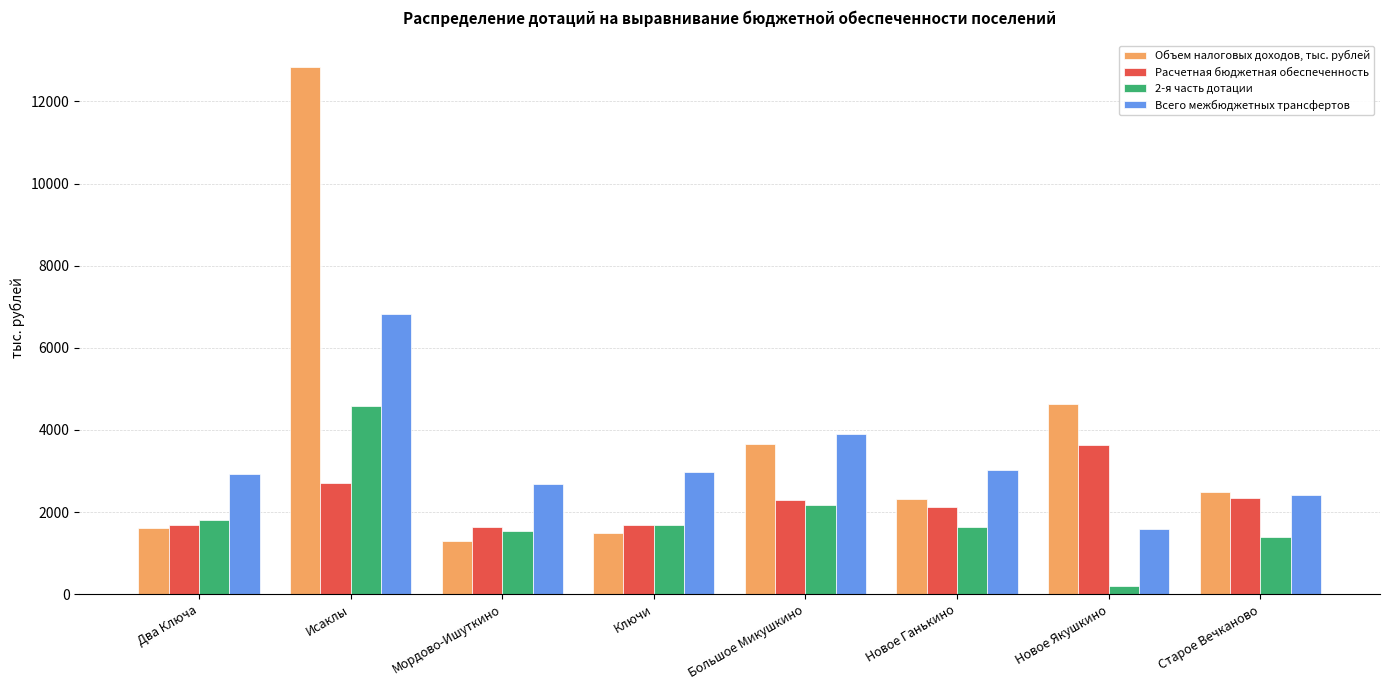

Between Два Ключа and Новое Якушкино, which series saw the biggest shift?

Объем налоговых доходов, тыс. рублей